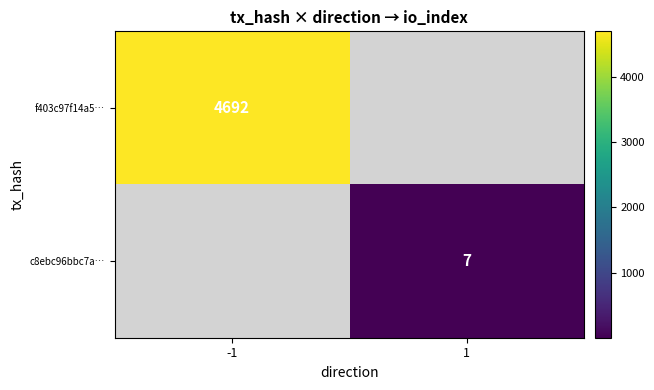

Is it true that c8ebc96bbc7a⋯ equals 10.0 at 1?

False